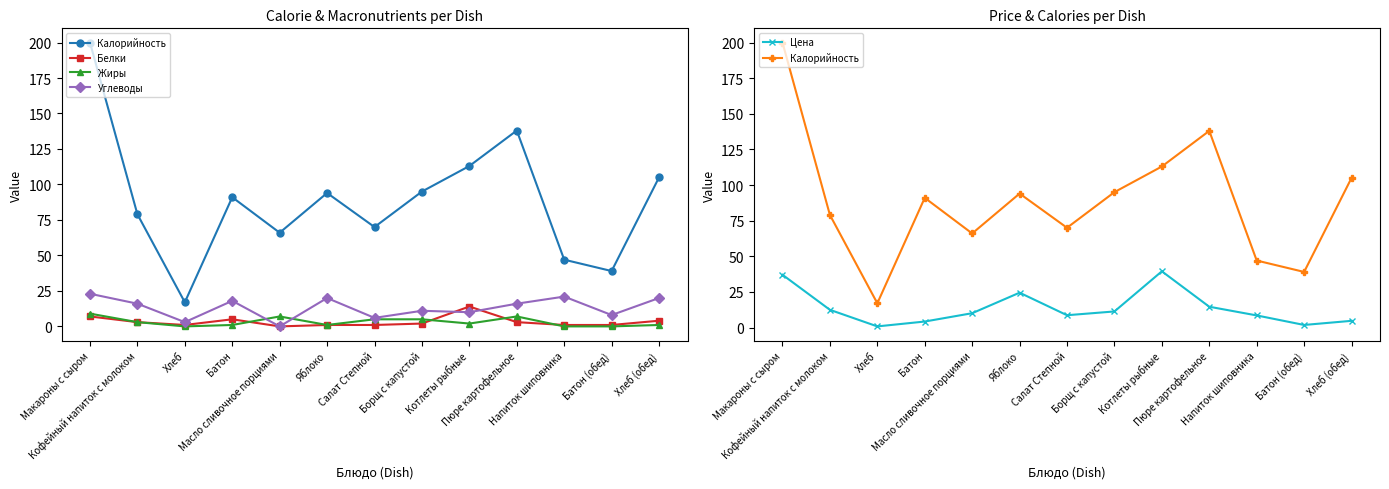

True or false: Цена and Жиры intersect in this chart.

False